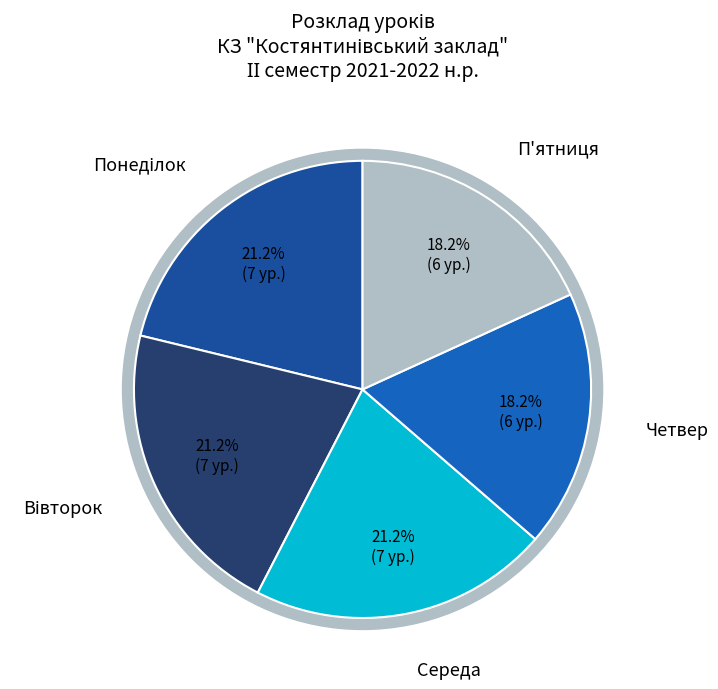

To the nearest percent, what portion does Вівторок represent?

21%